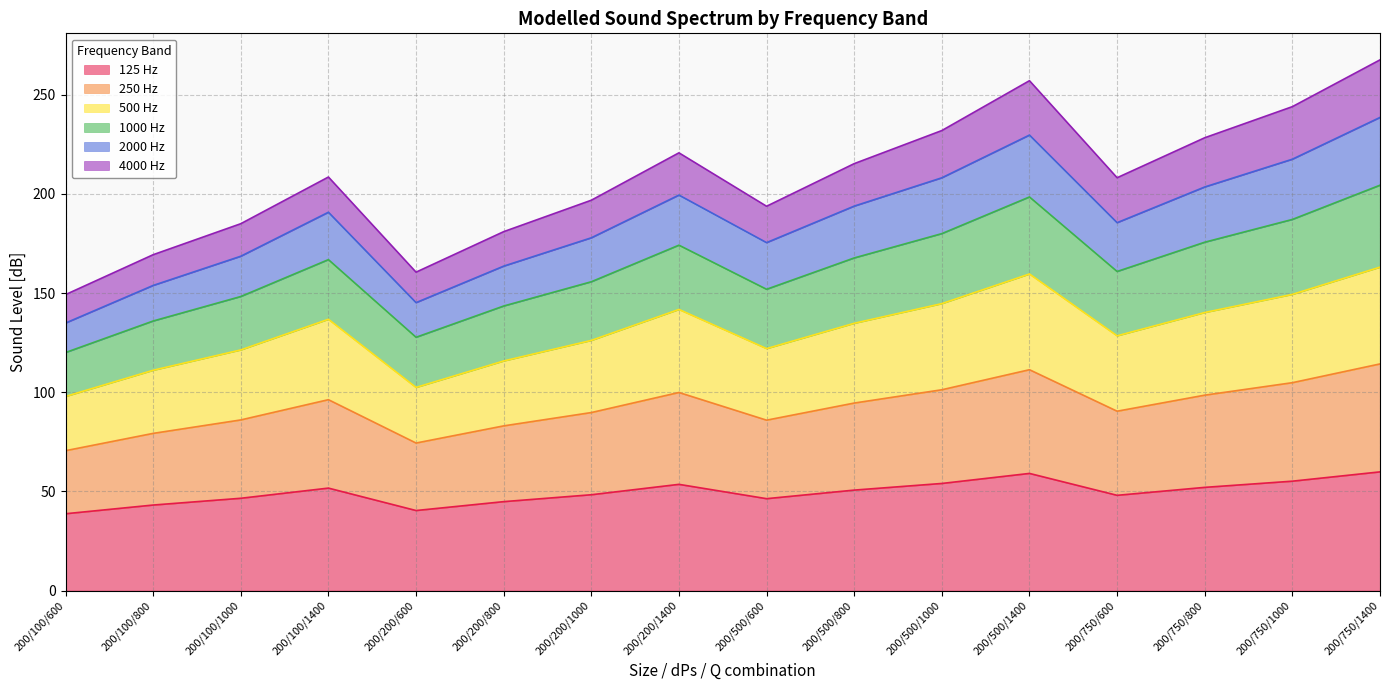

What is the total value across all series at 200/500/600?

193.8